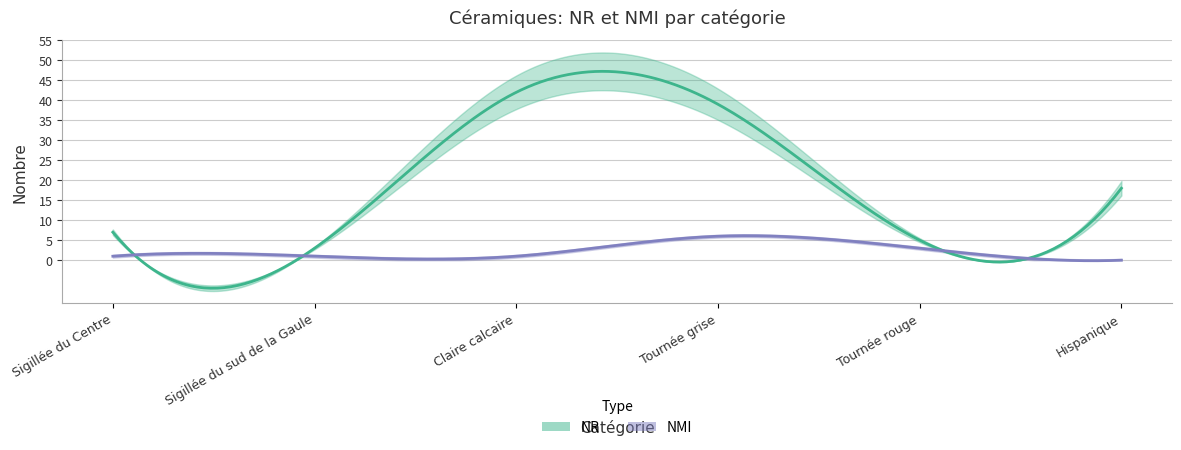

Reading right to left, transcribe all the data shown in this chart.

NR: 18	5	39	42	3	7
NMI: 0	3	6	1	1	1